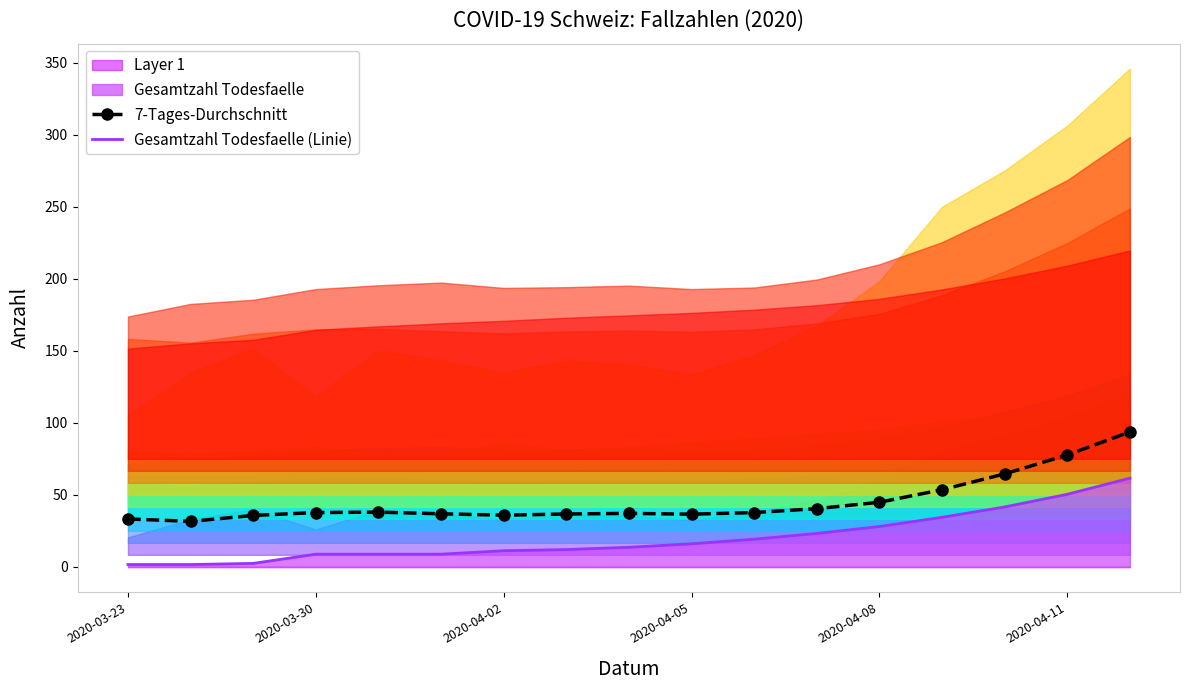

What is the lowest value of the 7-Tages-Durchschnitt series?

31.6